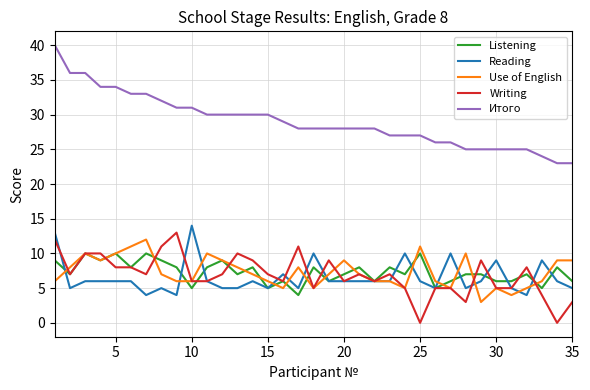

At how many categories does at least one series exceed 16?

35